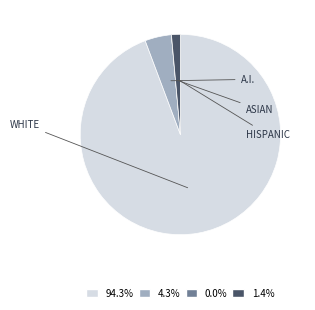

What is the ratio of the value at 4.3% to the value at 1.4%?

3.0